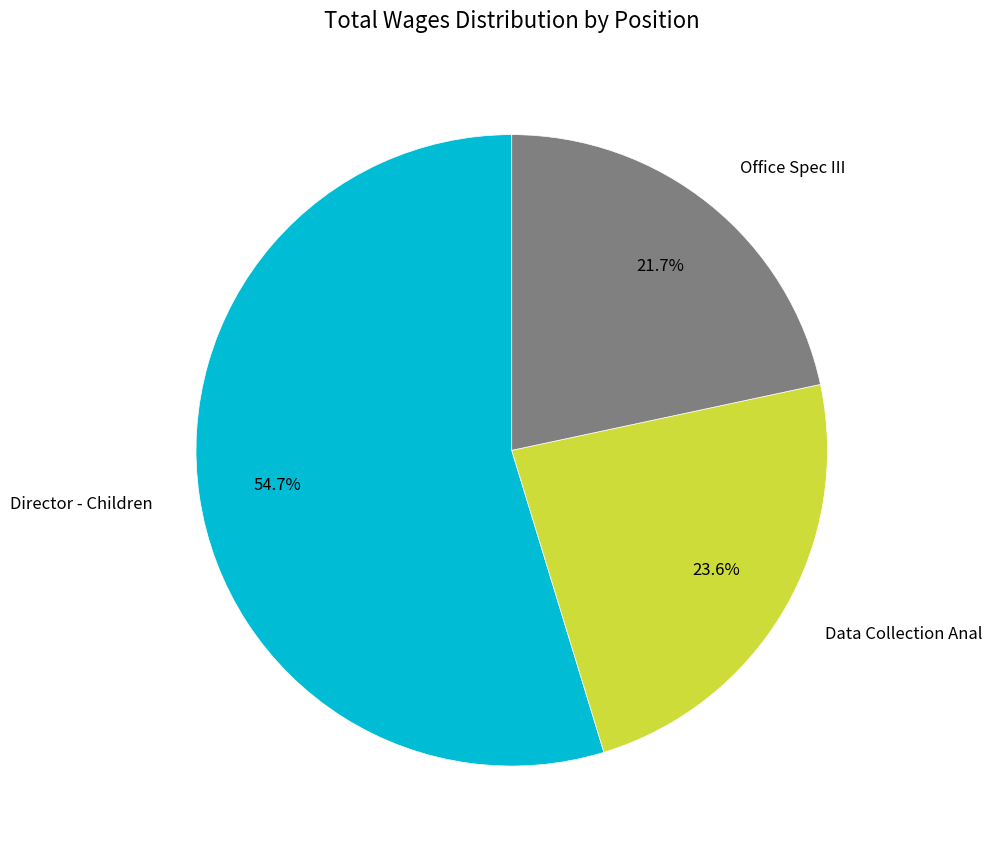

True or false: Data Collection Anal accounts for 15% of the total.

False